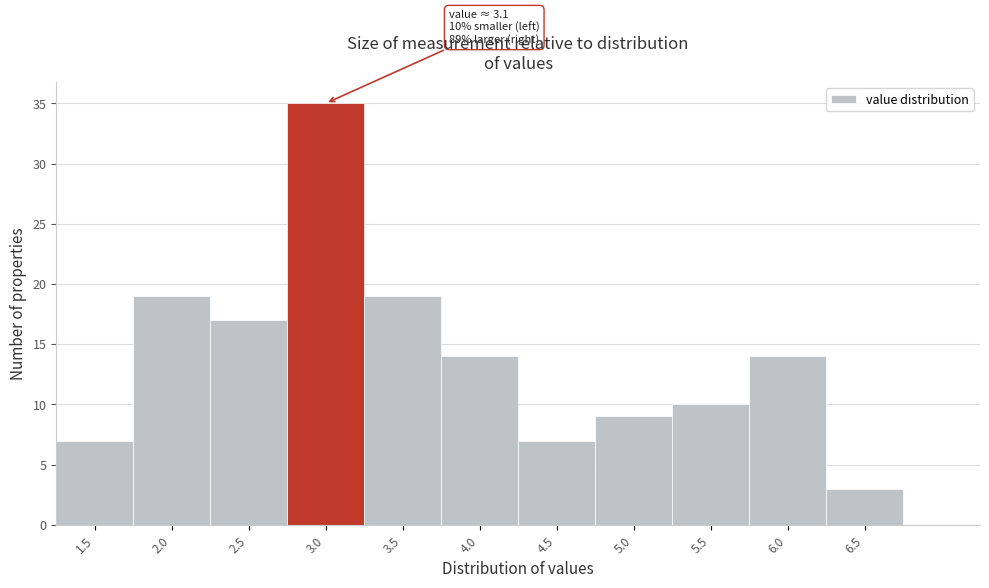

Reading right to left, extract all data points from this chart.

3	14	10	9	7	14	19	35	17	19	7